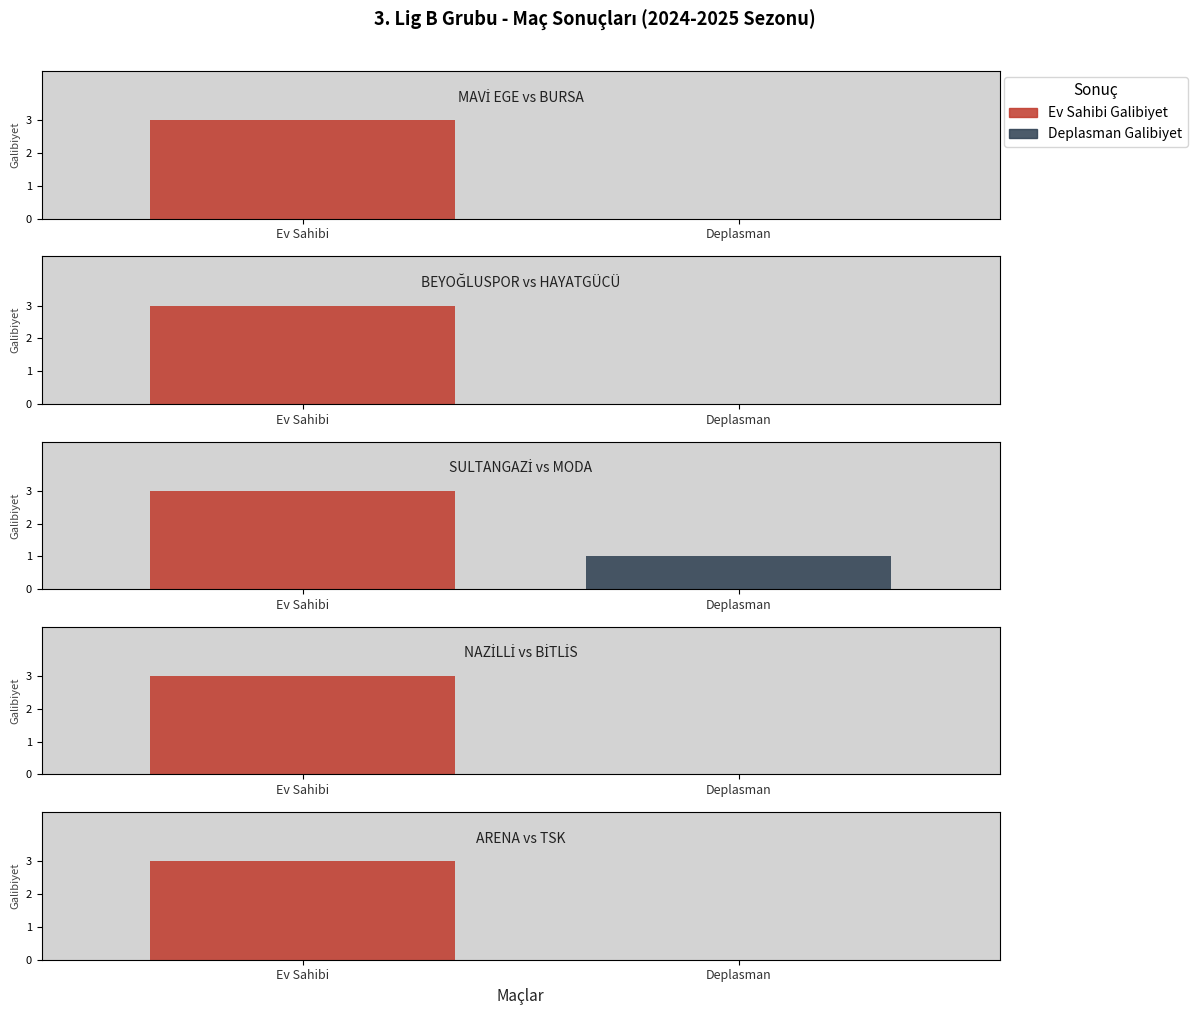

The value of Home Score at NAZİLLİ BLD. SPOR (AYD) is 4. True or false?

False